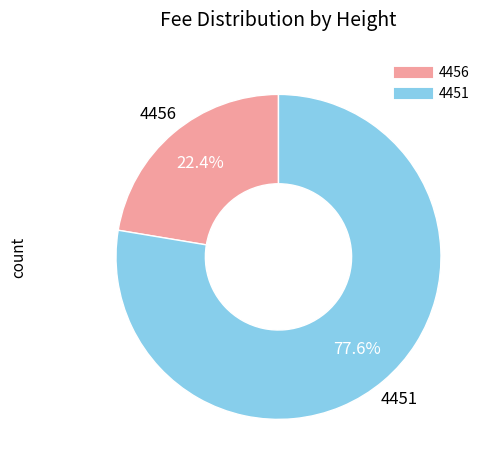

The 4456 slice represents 22% of the pie. True or false?

True